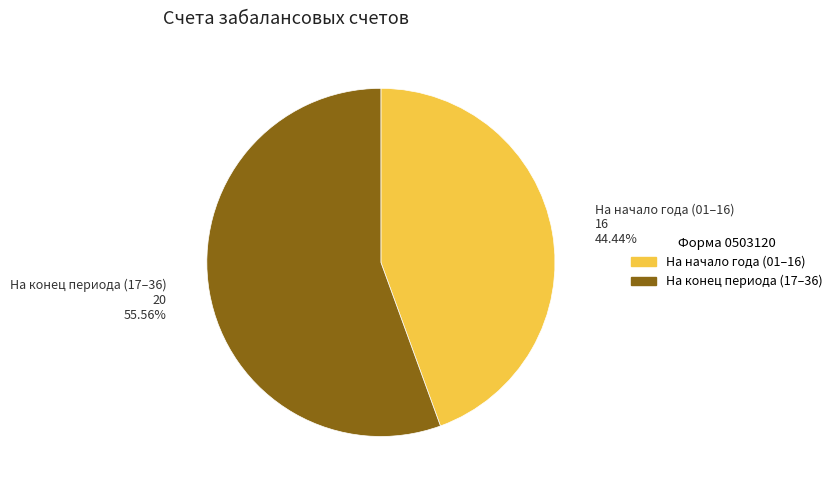

How many segments does this pie chart have?

2